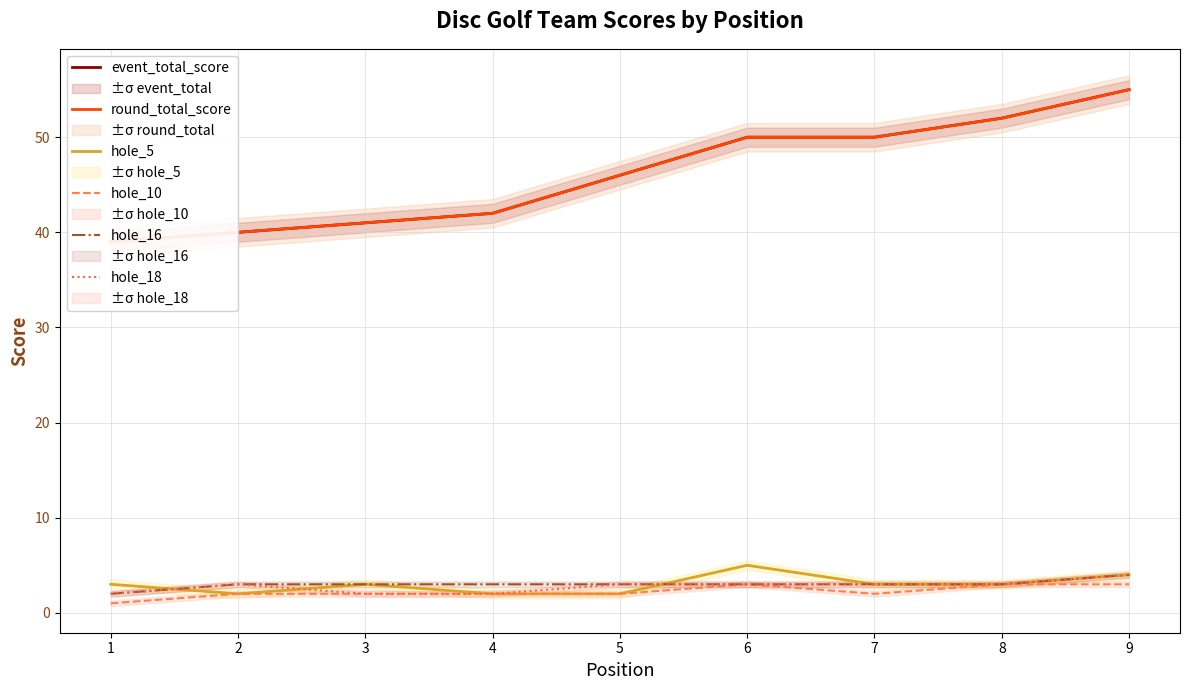

What is the value of the hole_16 point at the 1st from the left?

2